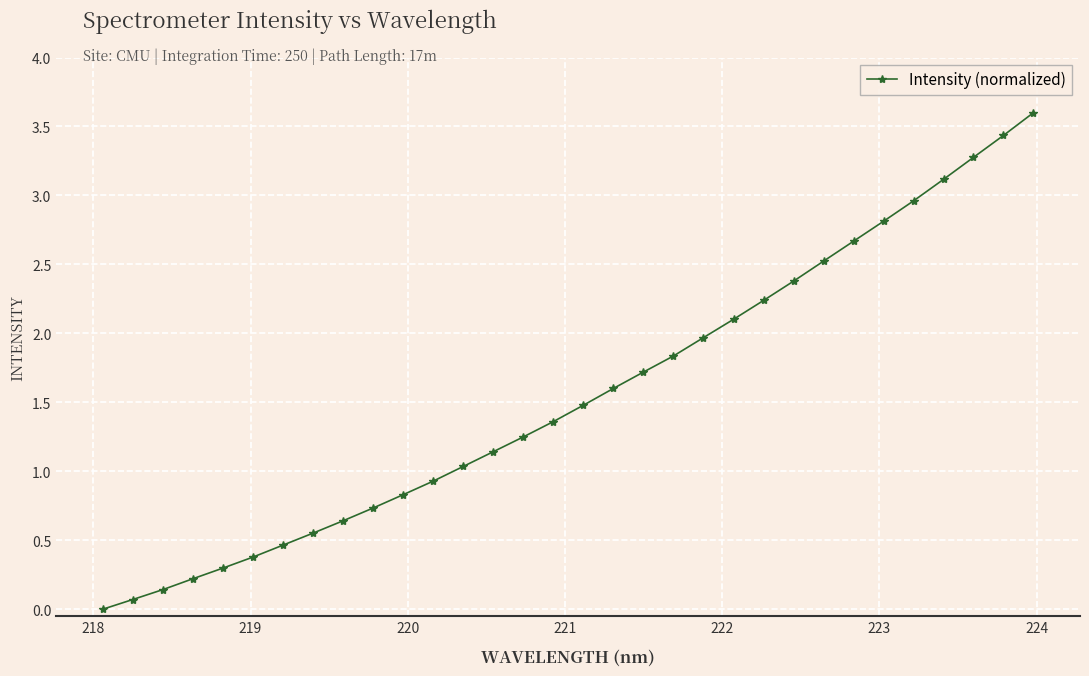

What is the difference between the maximum and minimum values?

3.6